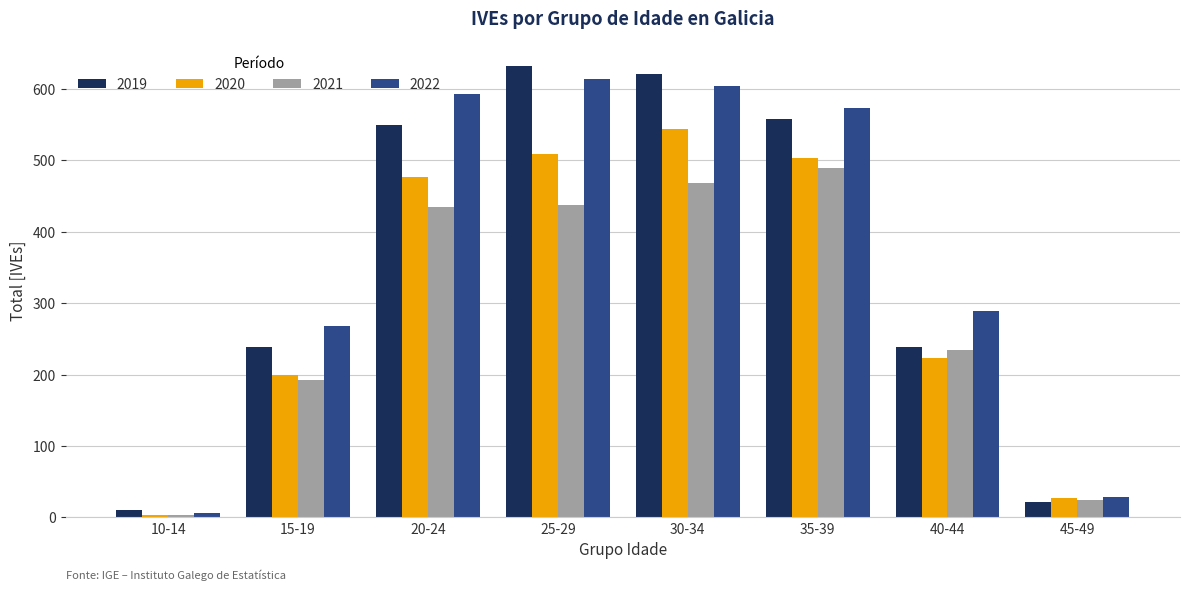

Reading left to right, extract all data points from this chart.

2019: 10	238	549	631	620	557	238	22
2020: 4	200	476	508	544	503	223	27
2021: 4	192	434	437	468	489	234	25
2022: 6	268	592	613	604	573	289	29